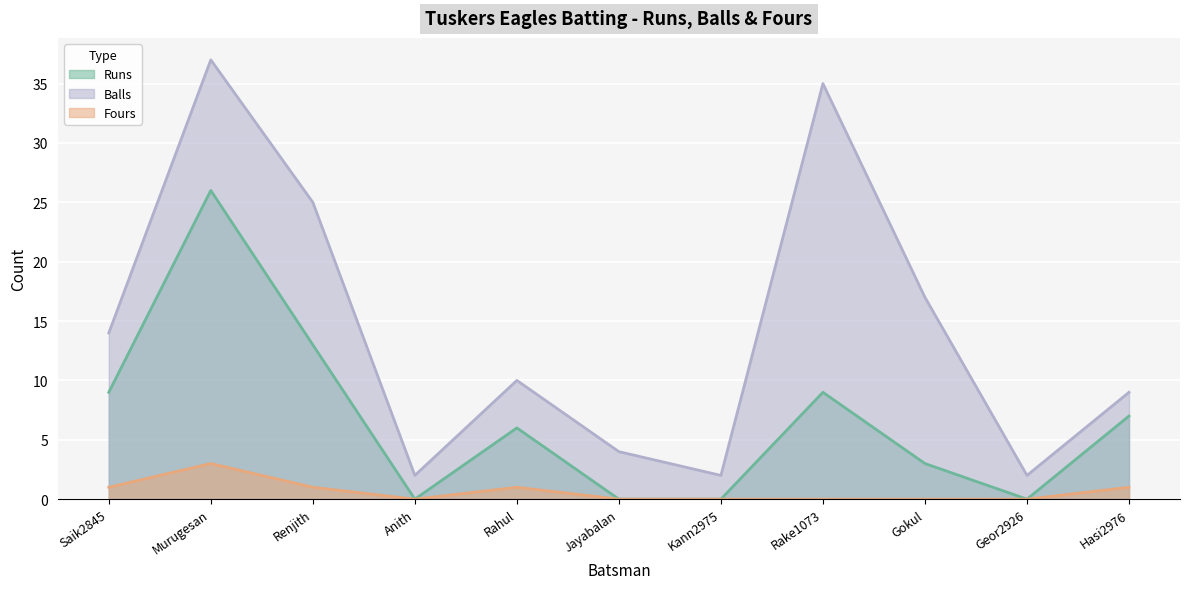

What position from the left is Rake1073?

8